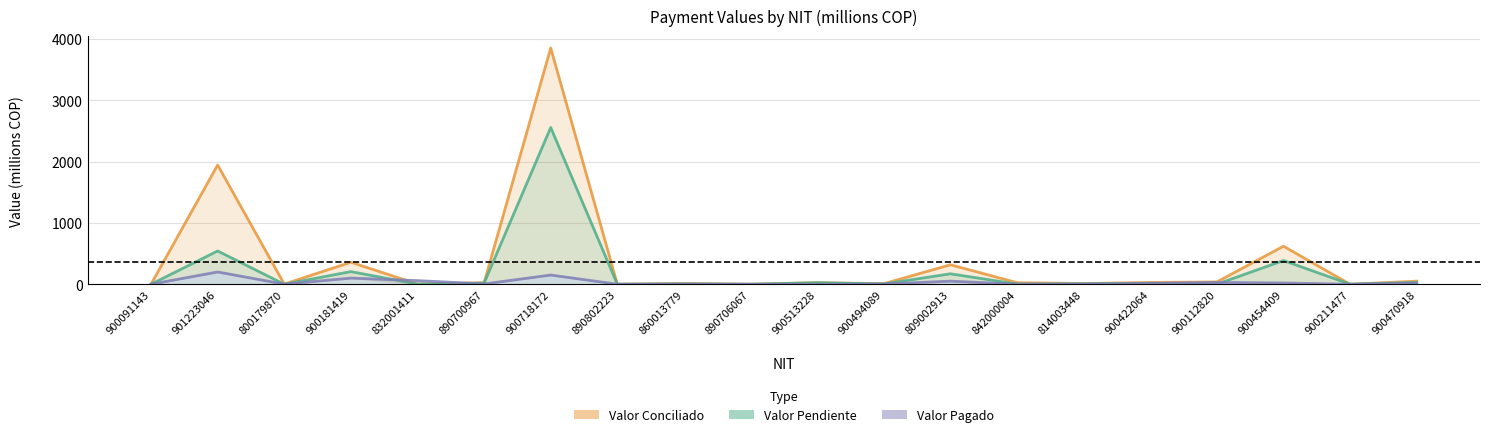

Does the chart display data point markers on the line(s)?

No